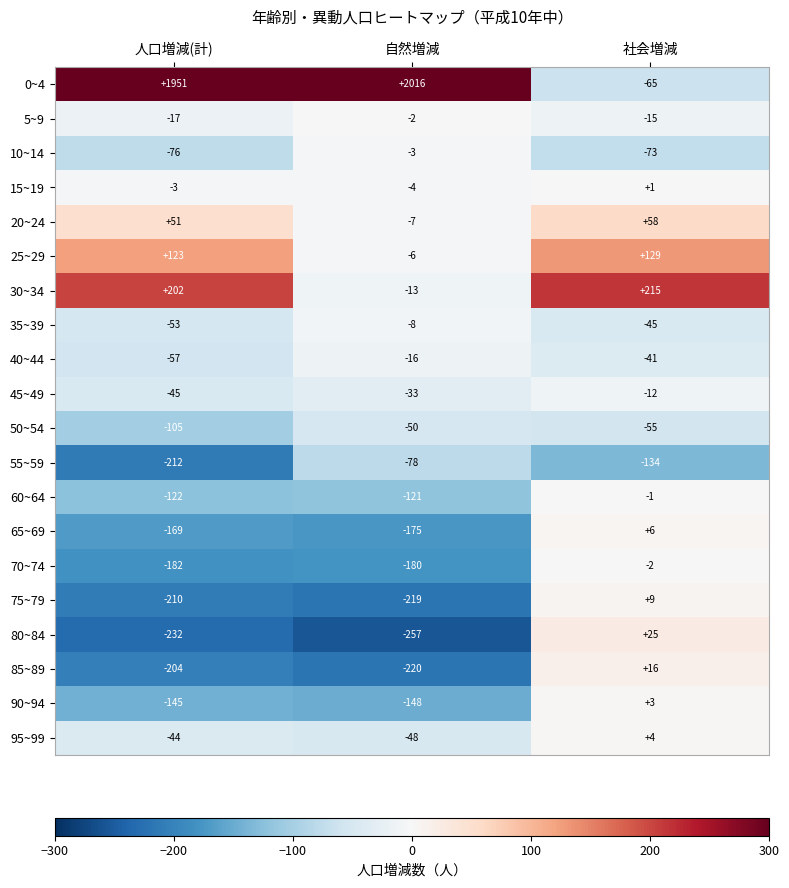

Is it true that 5~9 equals -2 at 自然増減?

True